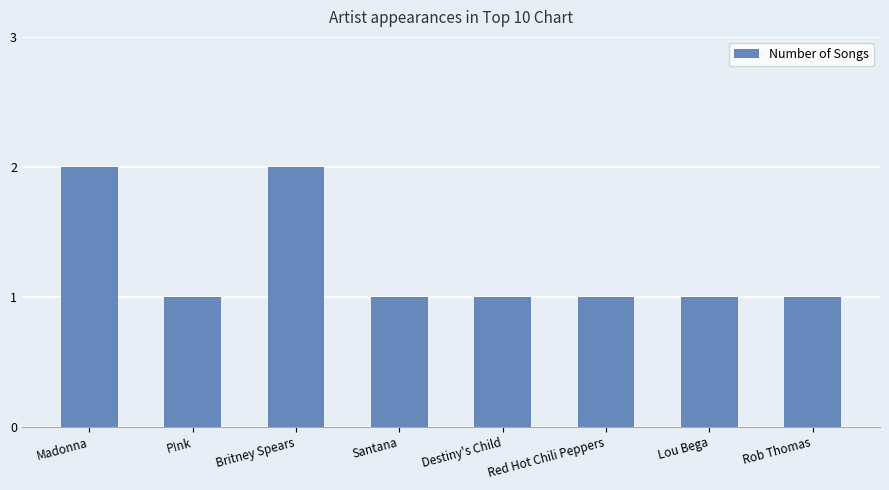

True or false: the data shows 3 at Madonna.

False